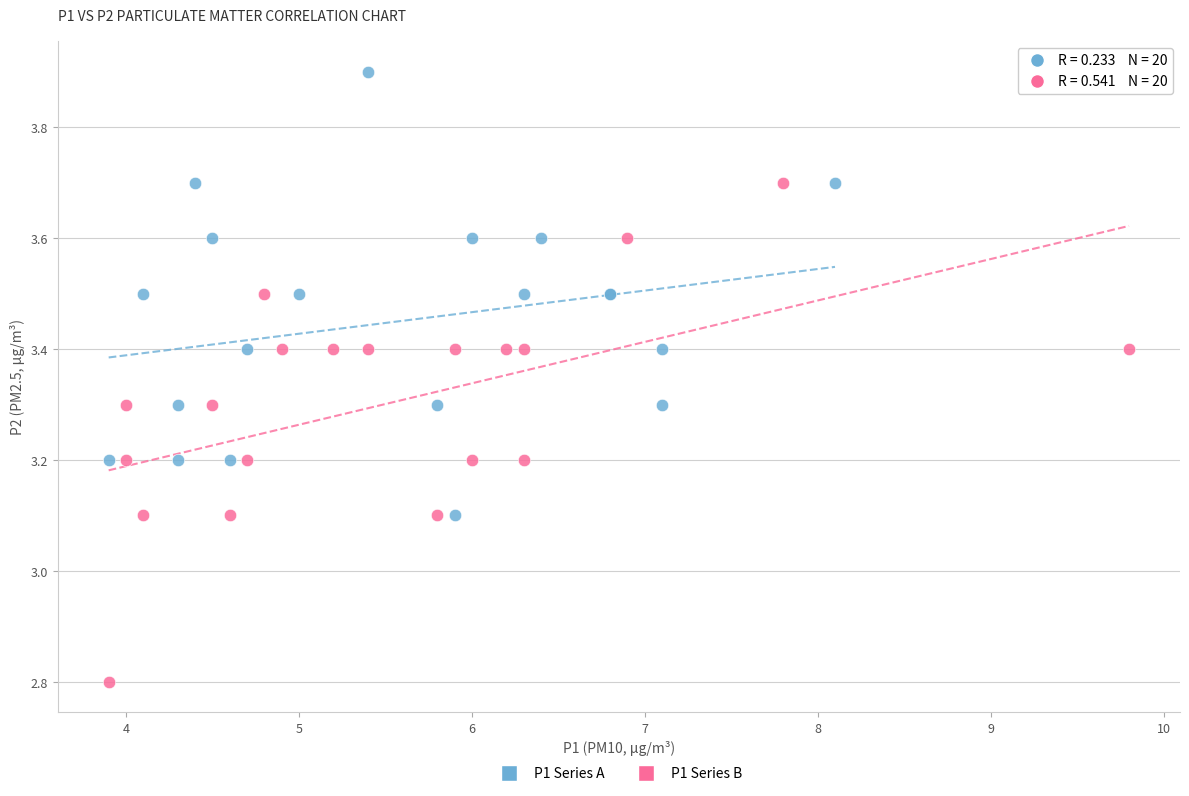

Which series has the widest spread of Y values?

P1 Series B